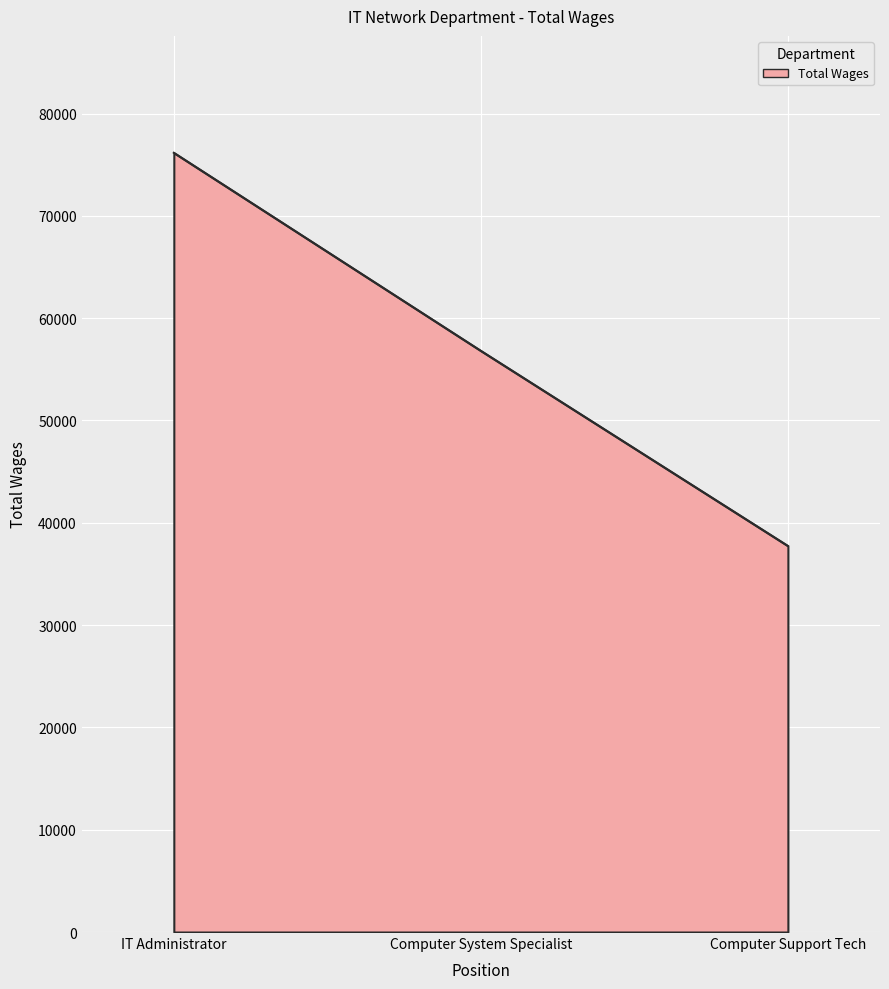

List the labels in order of value, largest first.

IT Administrator, Computer System Specialist, Computer Support Tech